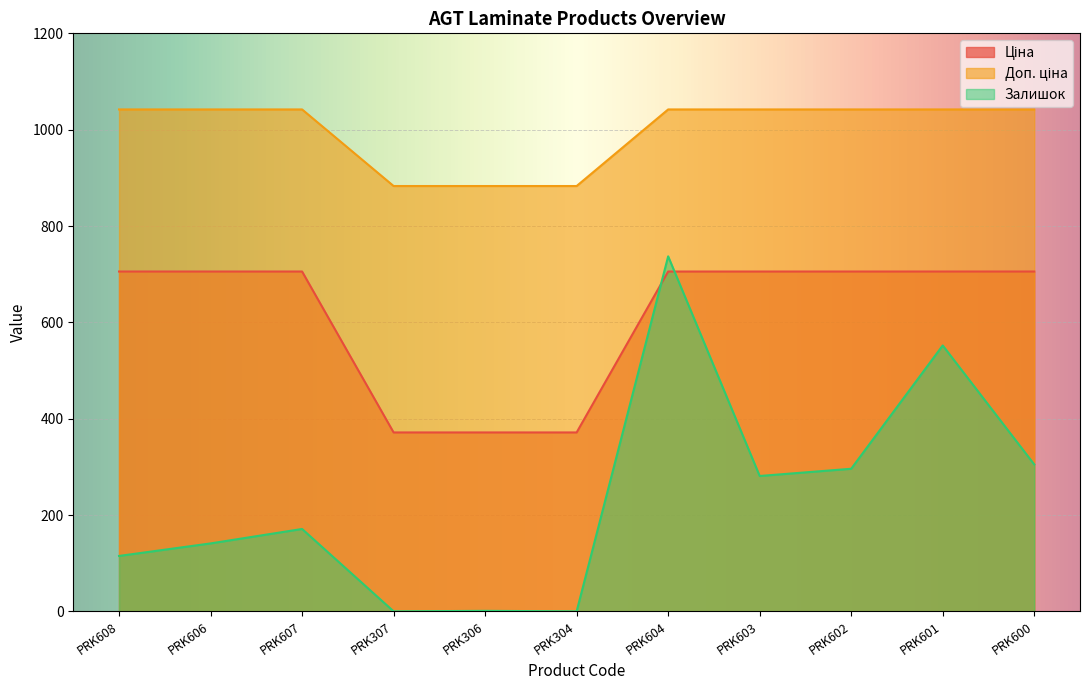

Is the value of Ціна at PRK307 greater than the value of Залишок at PRK603?

Yes